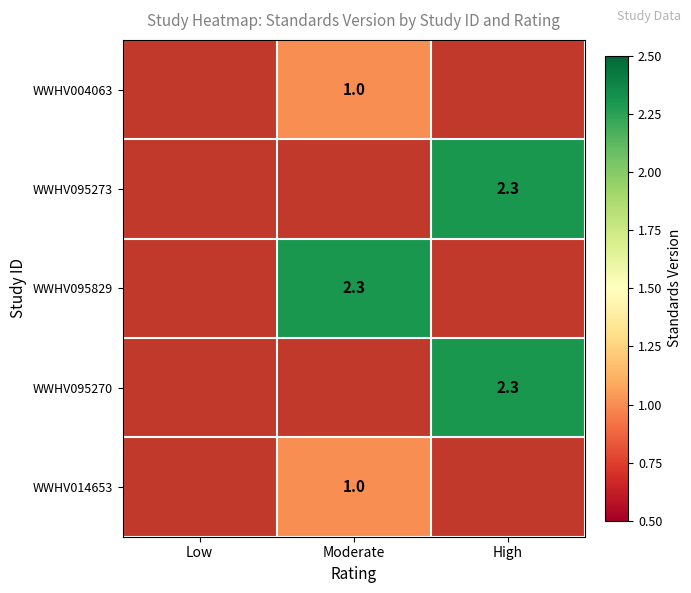

Is it true that WWHV014653 equals 1.7 at Moderate?

False